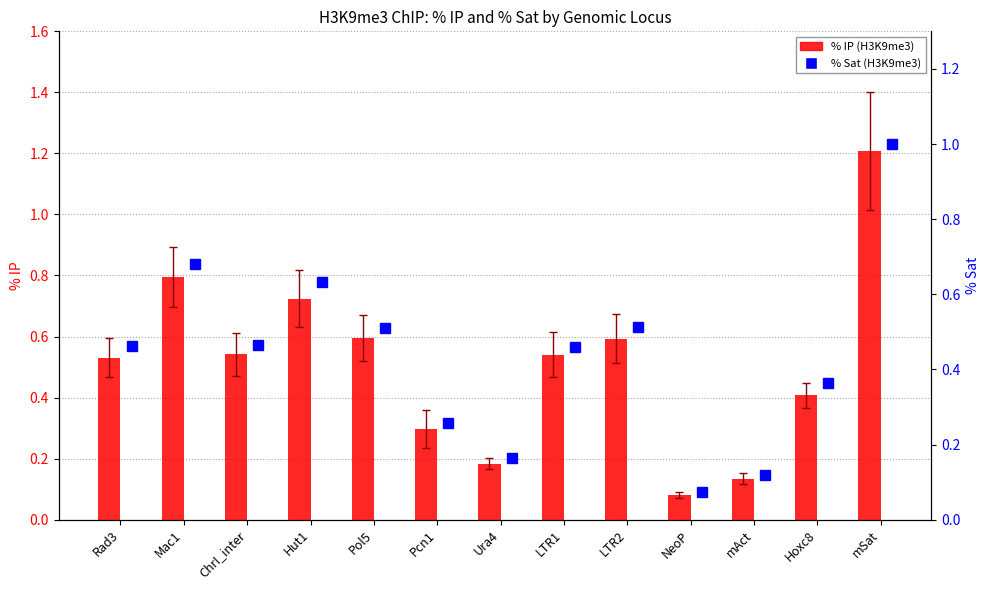

What is the label of the 13th bar from the right?

Rad3